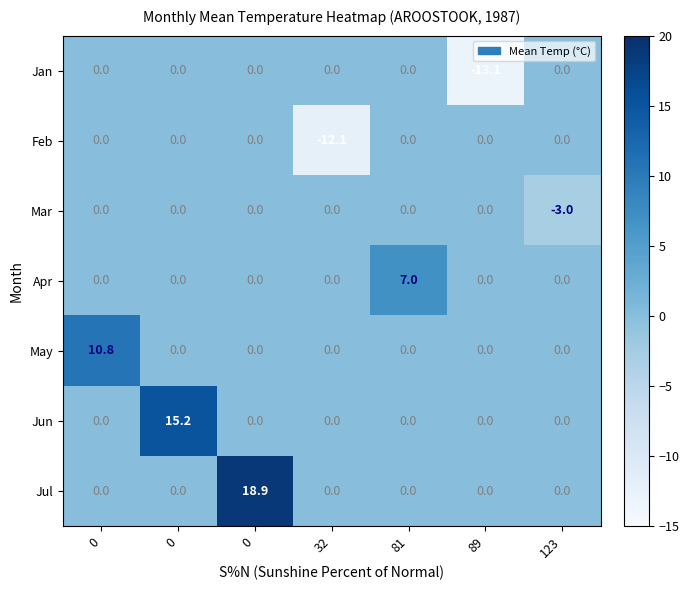

Rank the series at 0 from lowest to highest value.

Jan, Feb, Mar, Apr, Jun, Jul, May